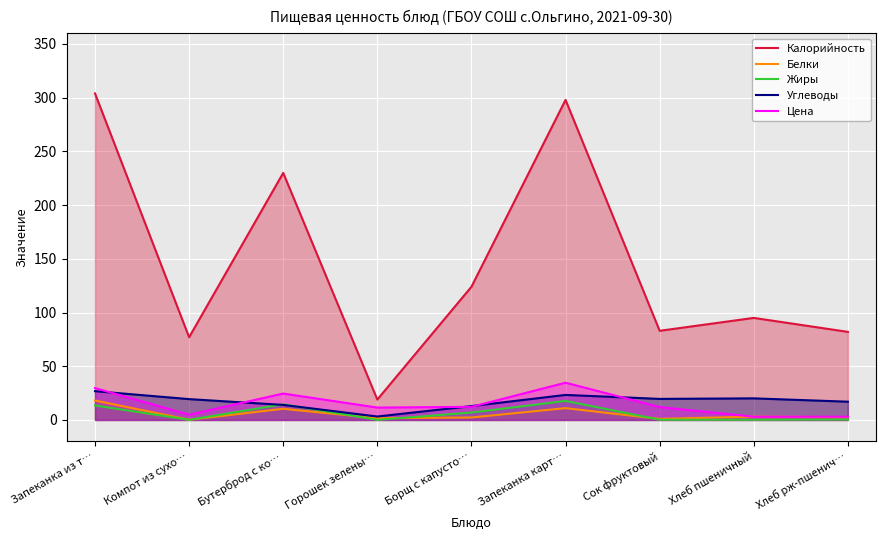

At Бутерброд с ко…, list the series in order from smallest to largest.

Белки, Углеводы, Жиры, Цена, Калорийность